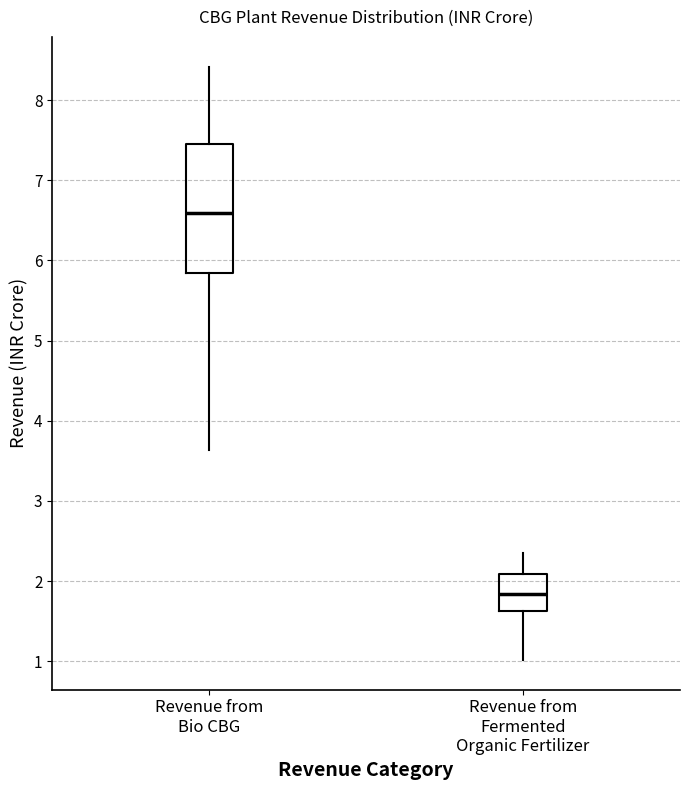

Reading left to right, read every box against the y-axis: the position of its median line, the range the box covers, and the ends of its whiskers. The values are not printed on the chart, so give them approximately, as read against the axis.

Revenue from Bio CBG: median 6.6, box 5.8 to 7.5, whiskers 3.6 to 8.4
Revenue from Fermented Organic Fertilizer: median 1.8, box 1.6 to 2.1, whiskers 1.0 to 2.4